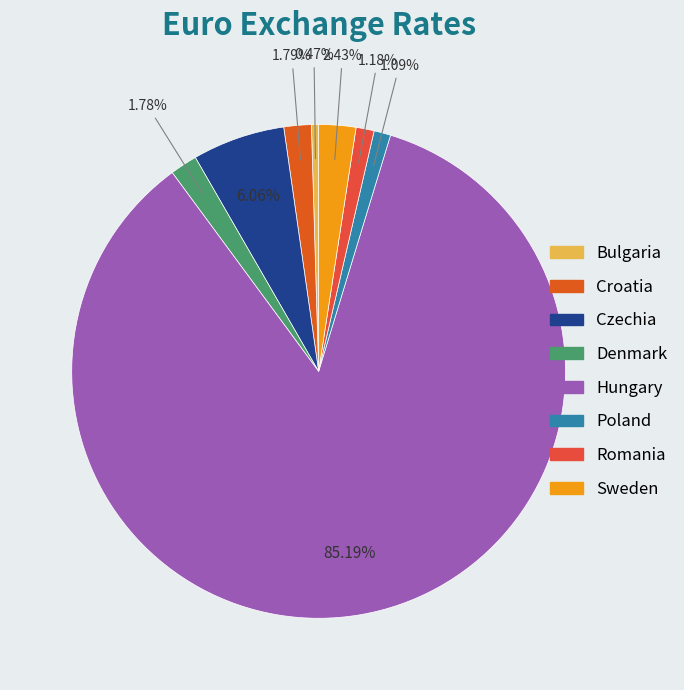

What percentage do Denmark and Romania together represent?

3.0%